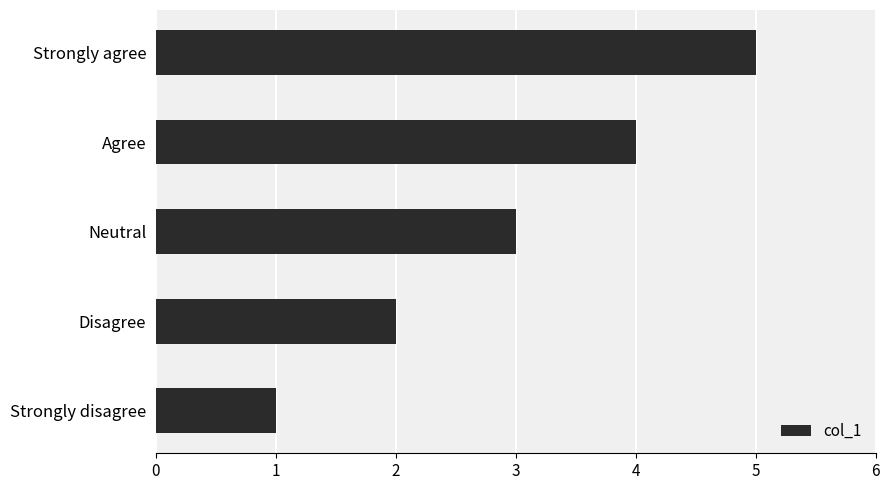

Does the chart contain any negative values?

No